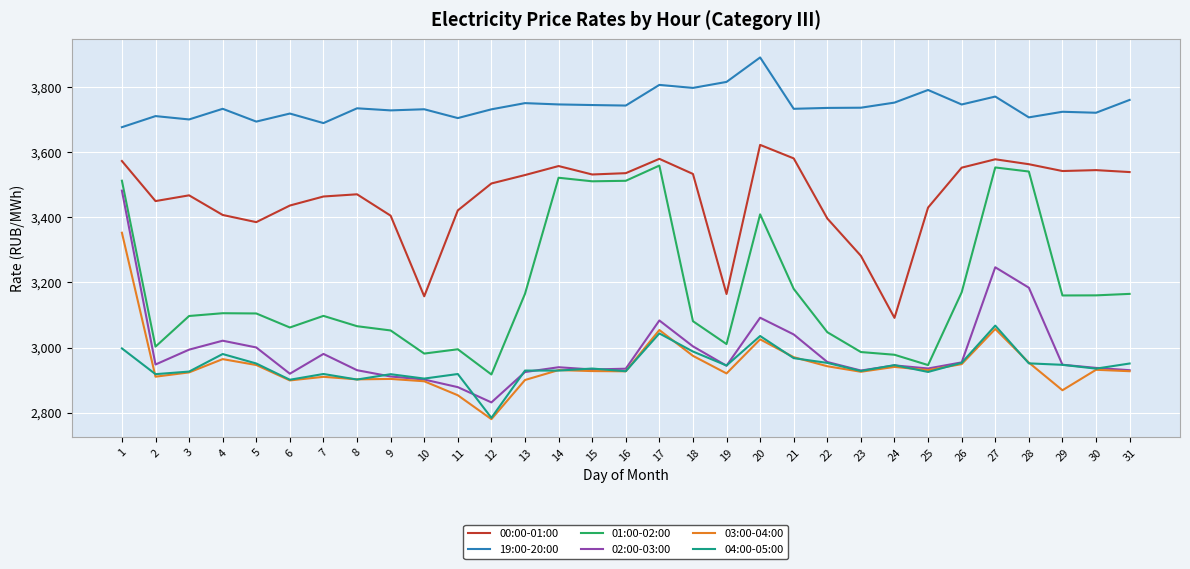

Read the 19:00-20:00 value at 20.

3891.1